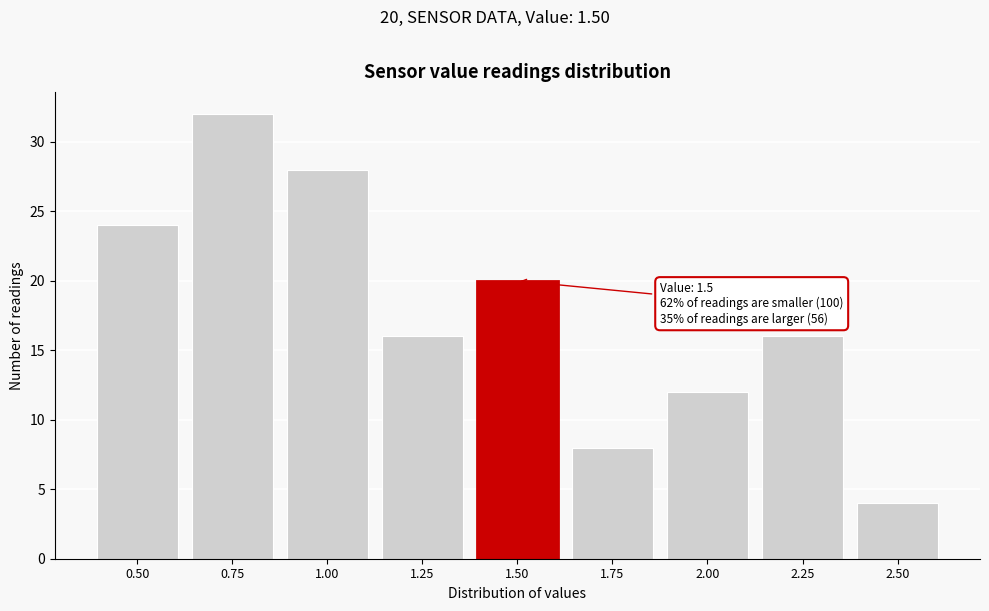

Reading right to left, transcribe all the data shown in this chart.

4	16	12	8	20	16	28	32	24